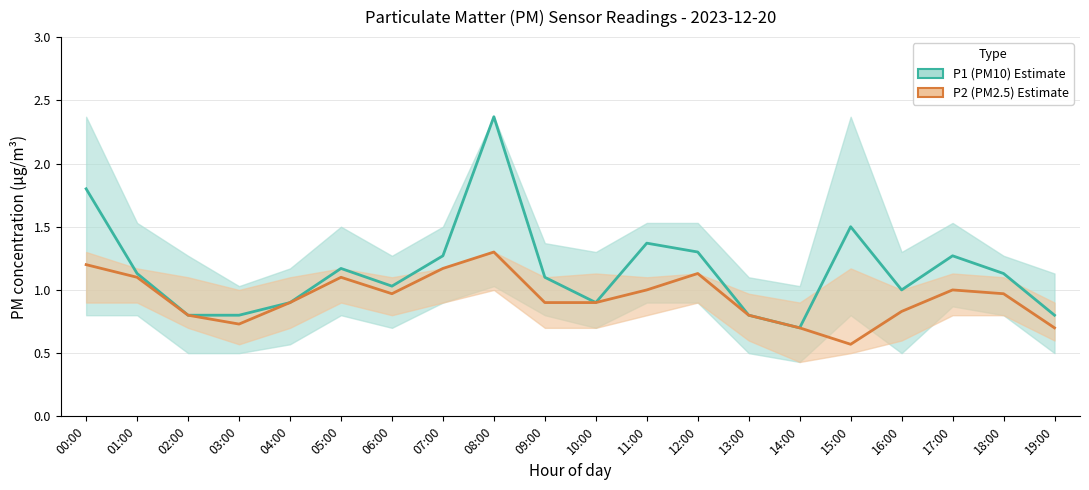

At which category is the sum across all series the highest?

08:00